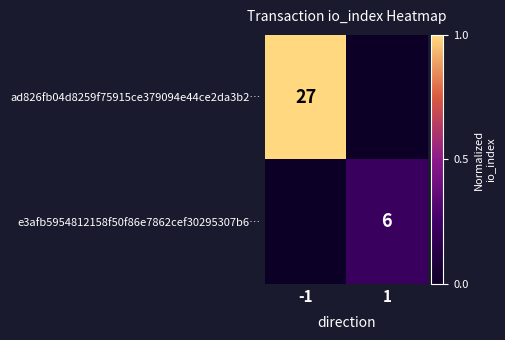

The value of e3afb5954812158f50f86e7862cef30295307b6… at 1 is 10. True or false?

False